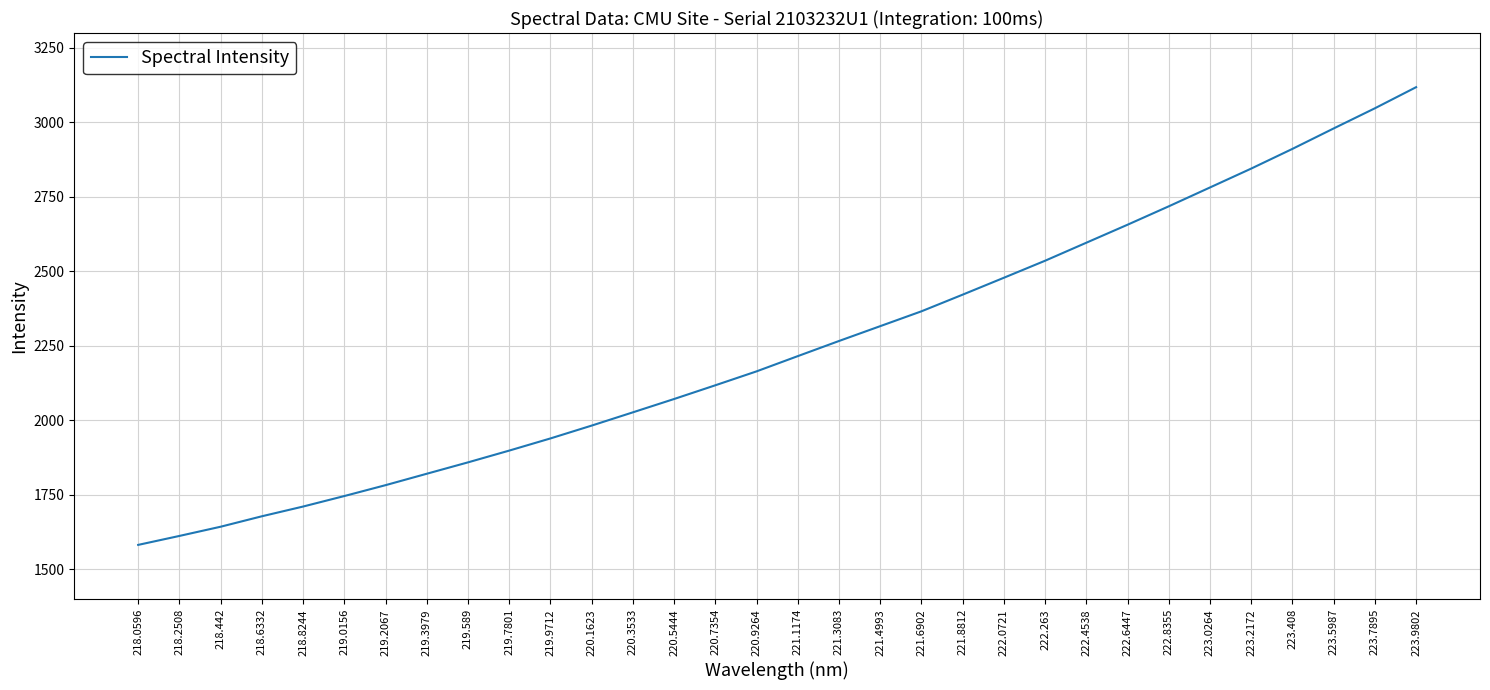

Read the value at 219.9712.

1939.7